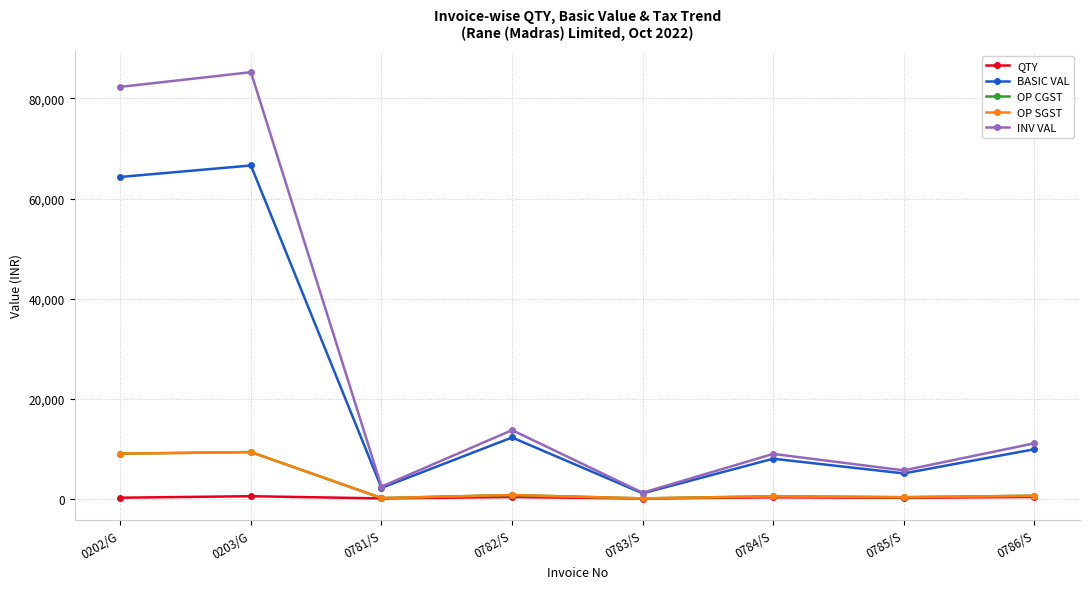

The QTY series shows 60.0 at 0781/S. True or false?

True